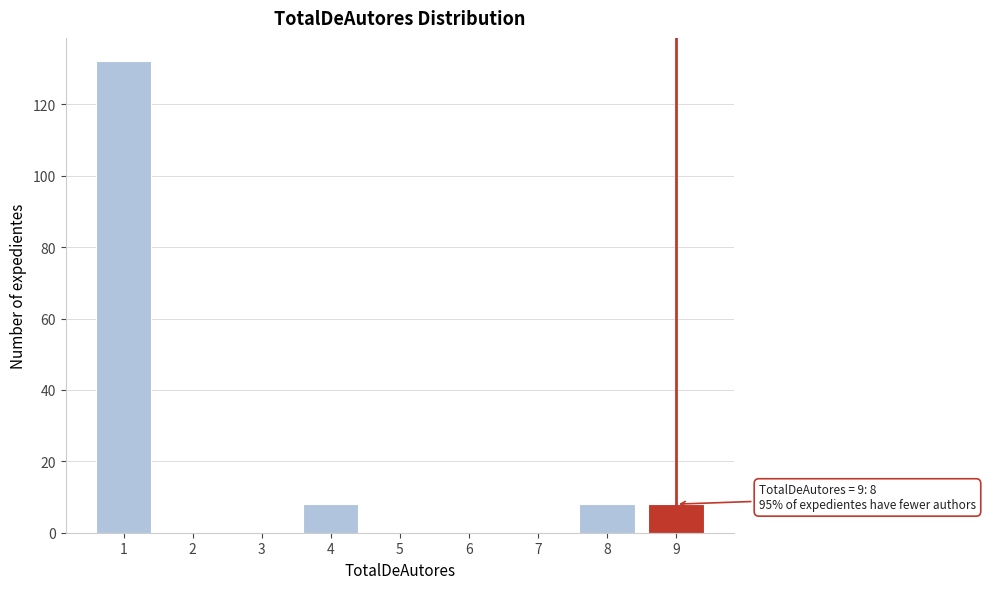

Reading left to right, list all the values displayed in this chart.

1=132	2=0	3=0	4=8	5=0	6=0	7=0	8=8	9=8